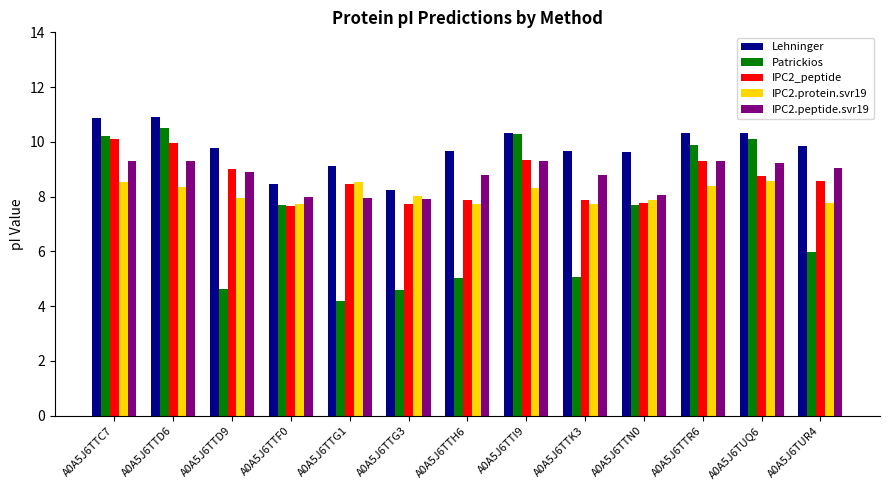

Which series has the largest total across all categories?

Lehninger